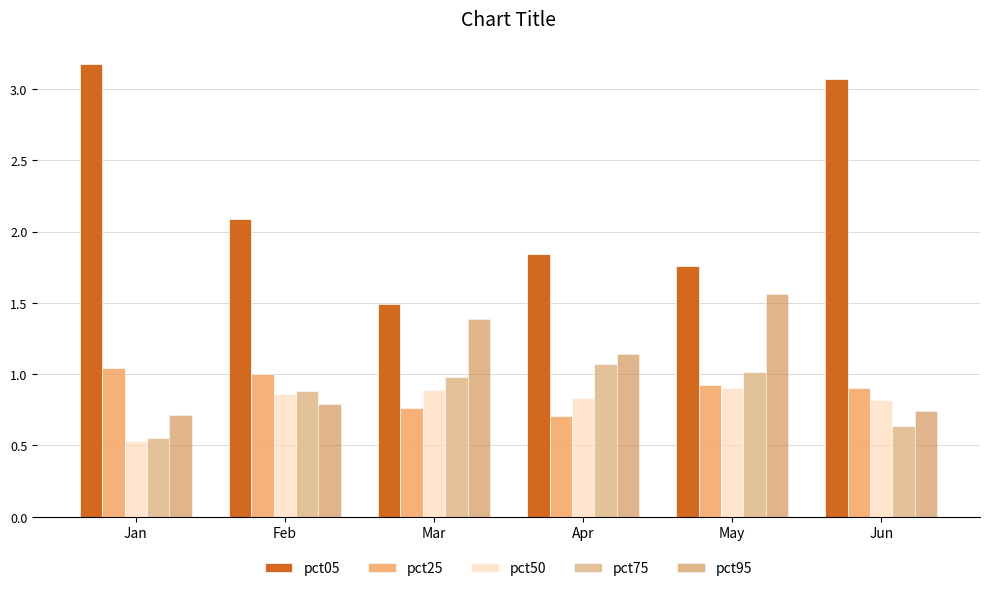

Where is pct75 nearest to the value 0?

Jan